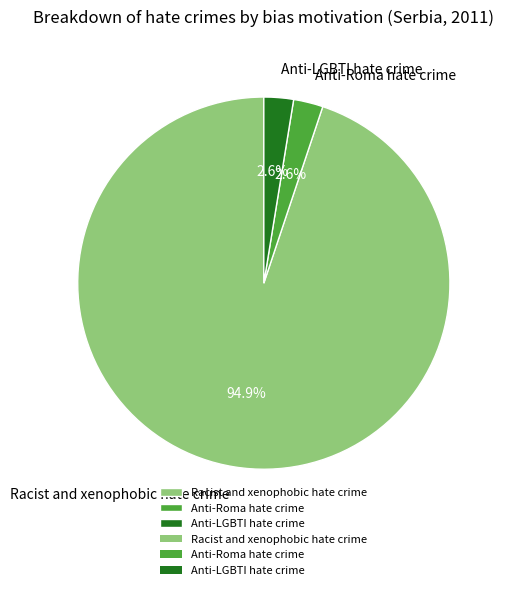

The Anti-Roma hate crime slice represents 3% of the pie. True or false?

True